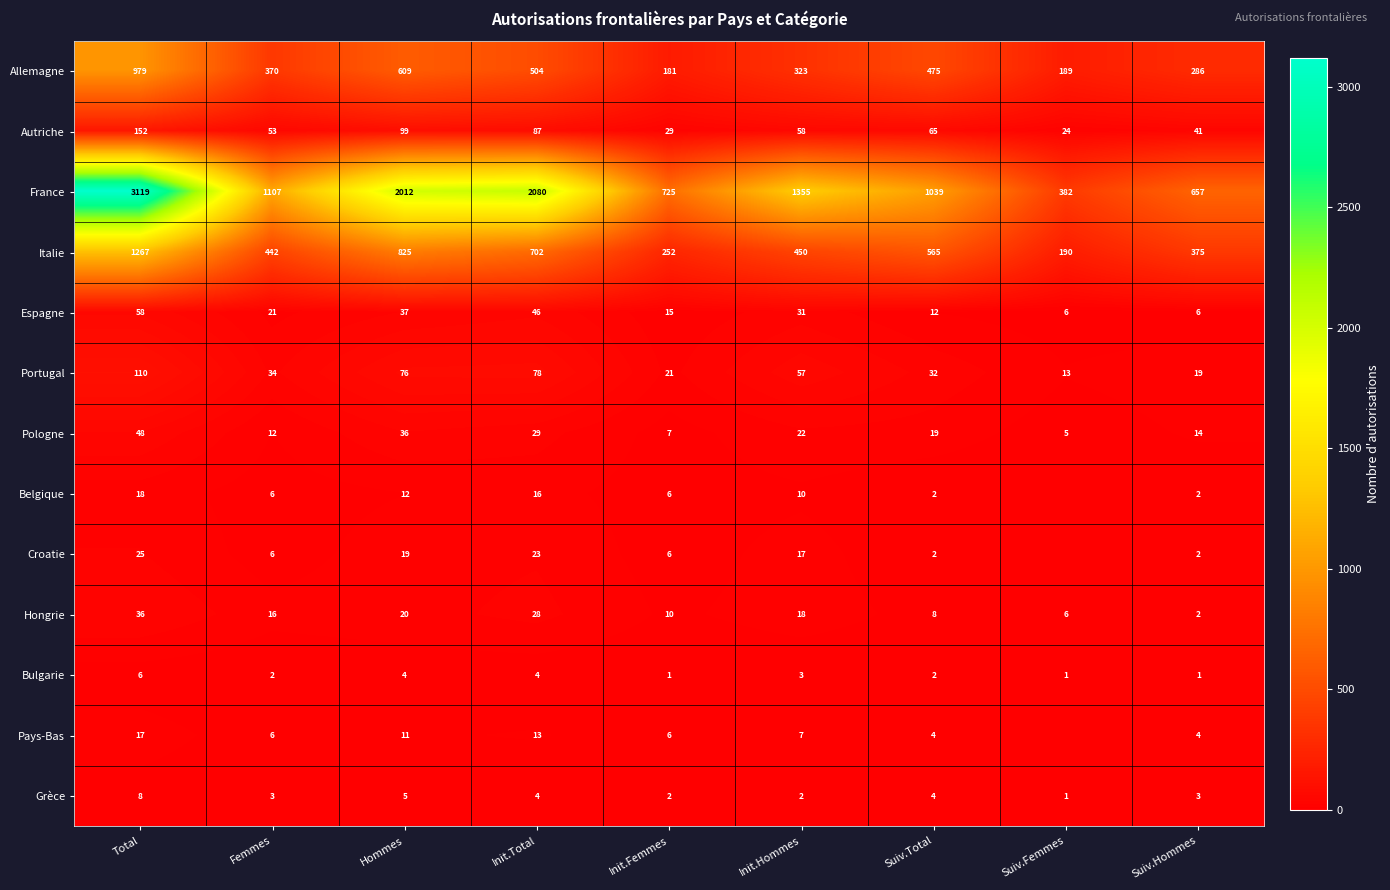

The value of Allemagne at Init.Total is 504. True or false?

True